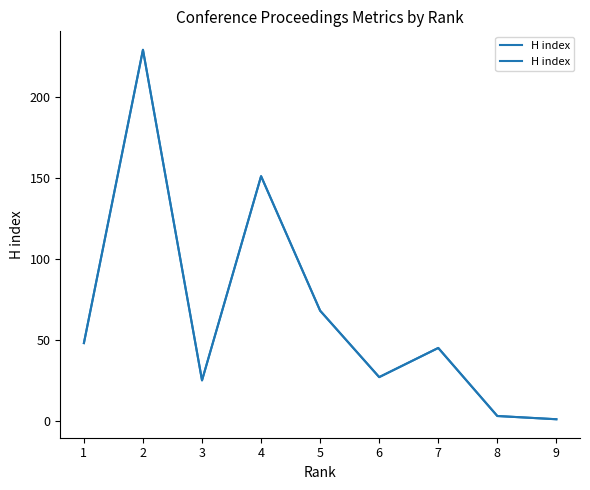

What is the sum of all values?

597